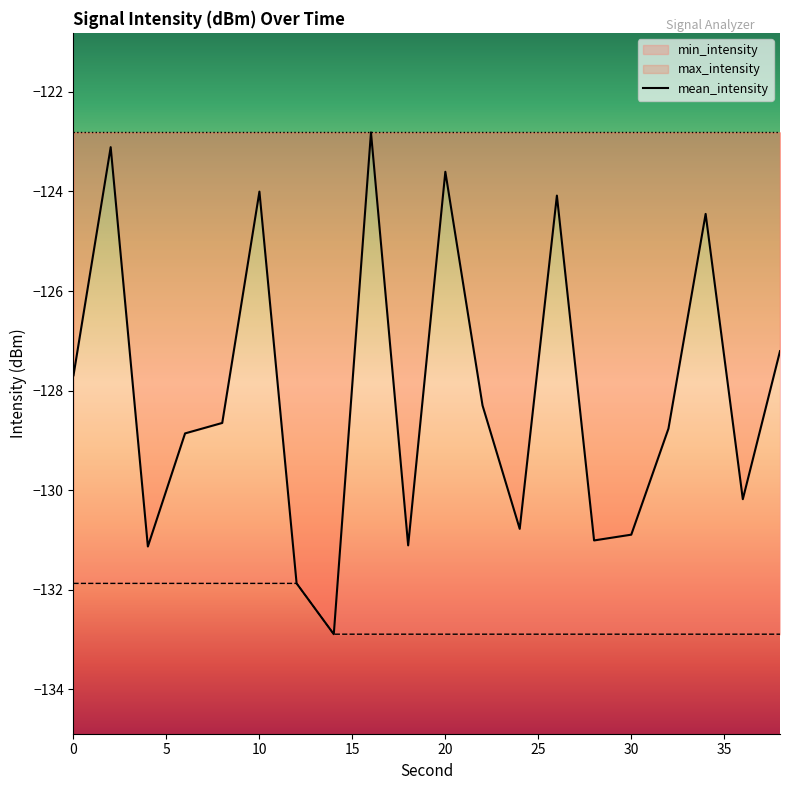

Is this an area chart (filled region under the line)?

No